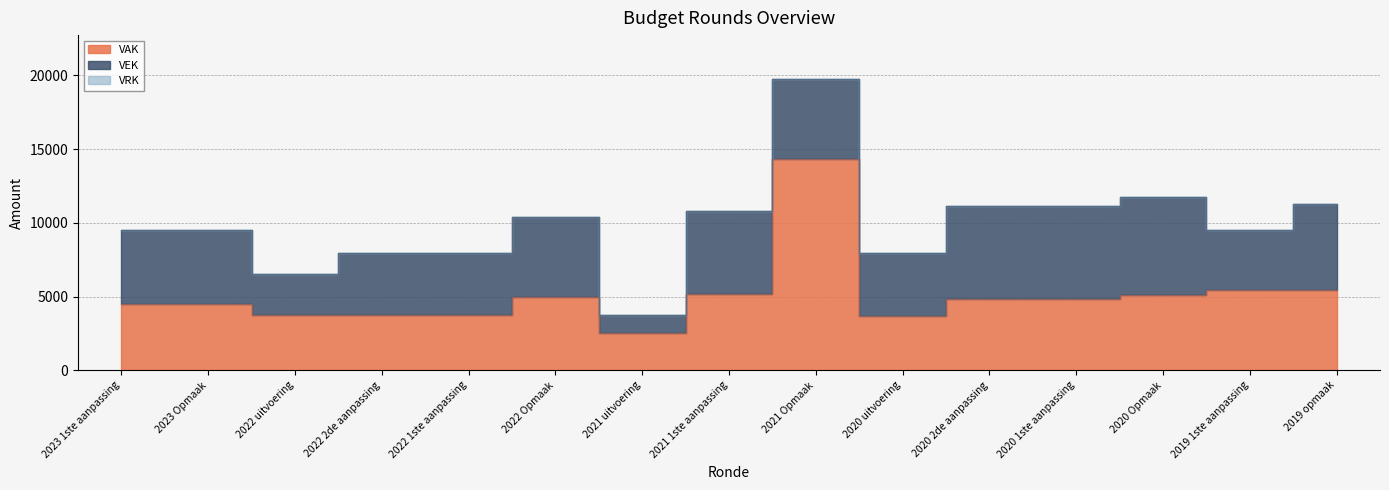

Which category has the lowest value in the VEK series?

2021 uitvoering